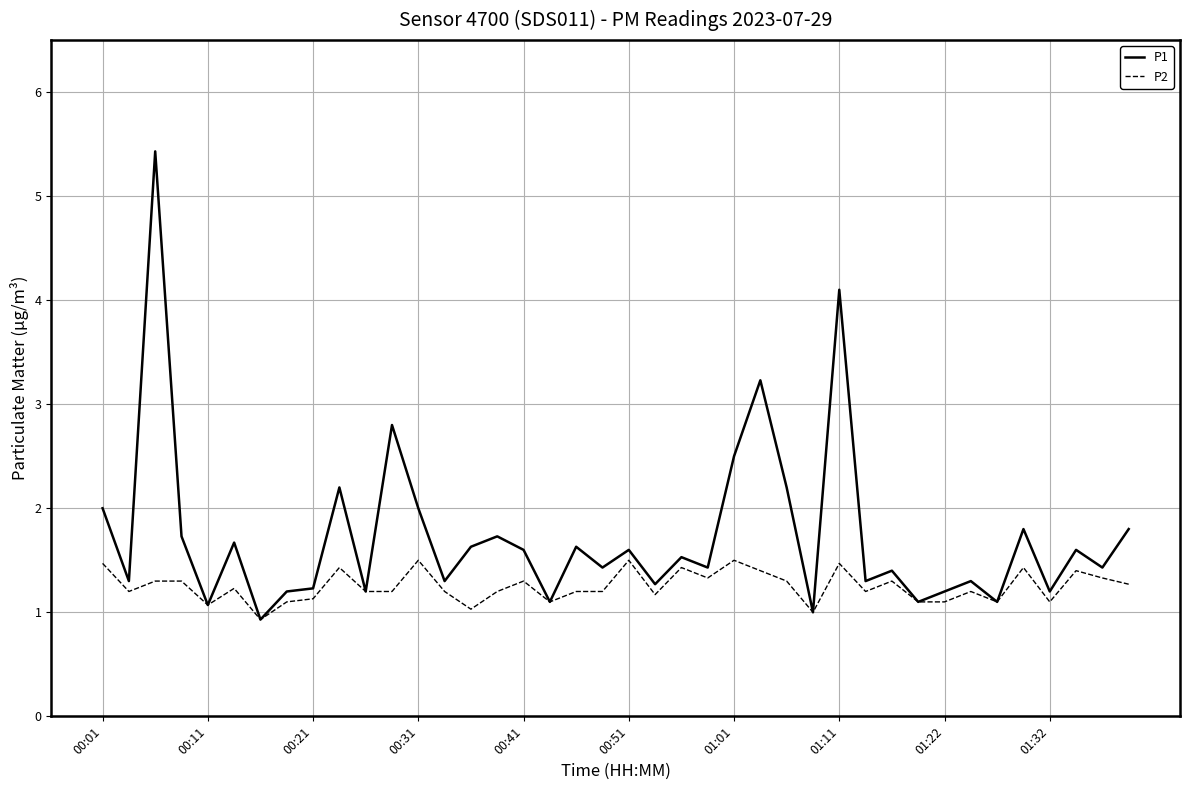

What is the minimum value shown in the chart?

0.9